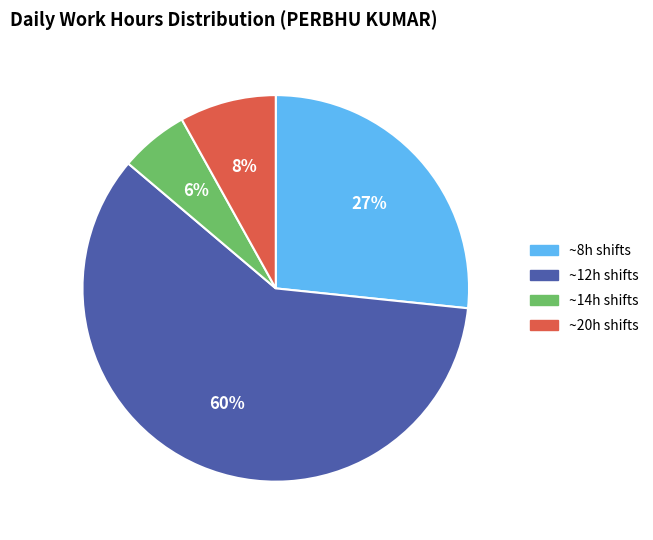

To the nearest percent, what is the average slice percentage?

25%